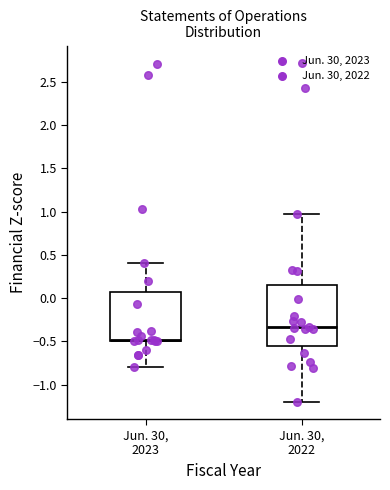

Reading left to right, transcribe this box plot: for each box, give where its median line is, the range the box spans, and where its two whiskers end, as read against the y-axis. The values are not printed on the chart, so give them approximately, as read against the axis.

Jun. 30, 2023: median -0.50 (just above the box's lower edge), box -0.50 to 0.05, whiskers -0.80 to 0.40
Jun. 30, 2022: median -0.35, box -0.55 to 0.15, whiskers -1.20 to 0.95